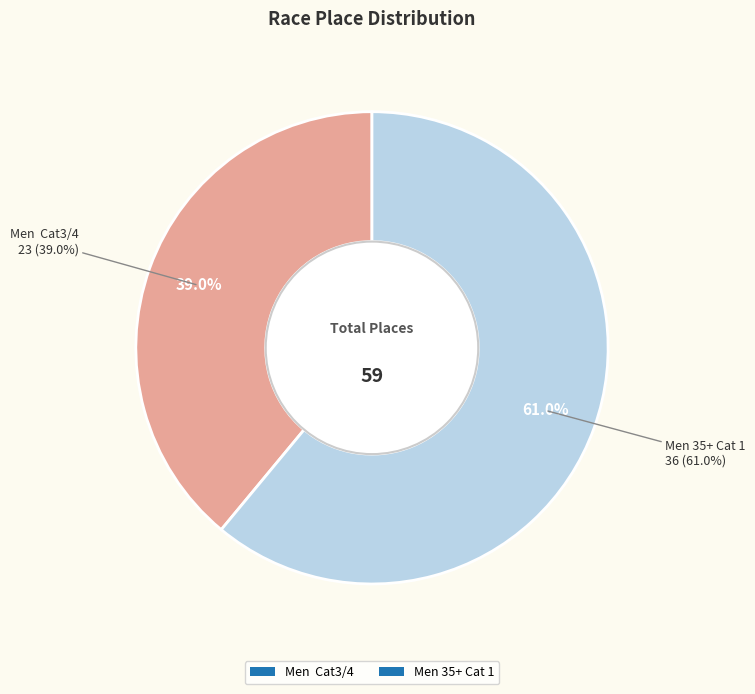

To the nearest percent, what portion does Men 35+ Cat 1 represent?

61%